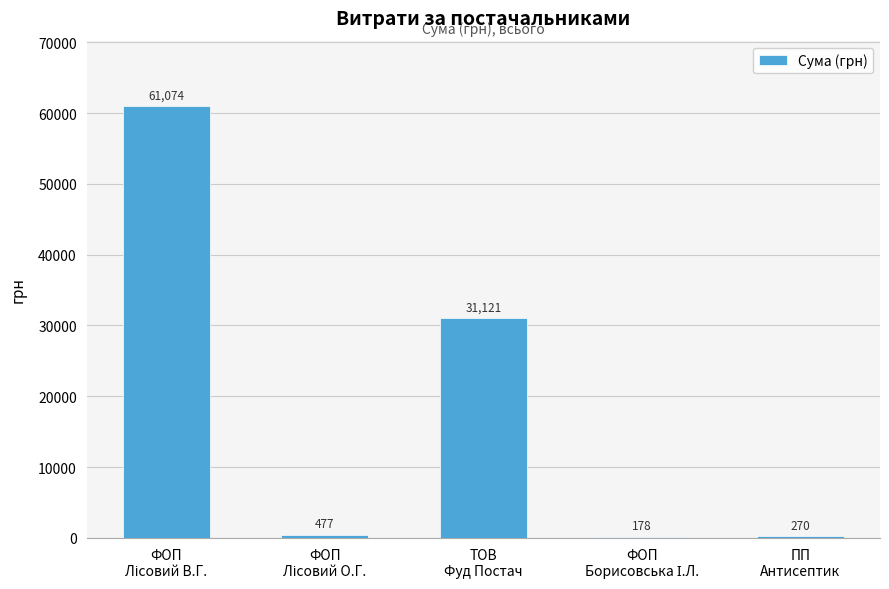

The value at ТОВ
Фуд Постач is 31120.9. True or false?

True